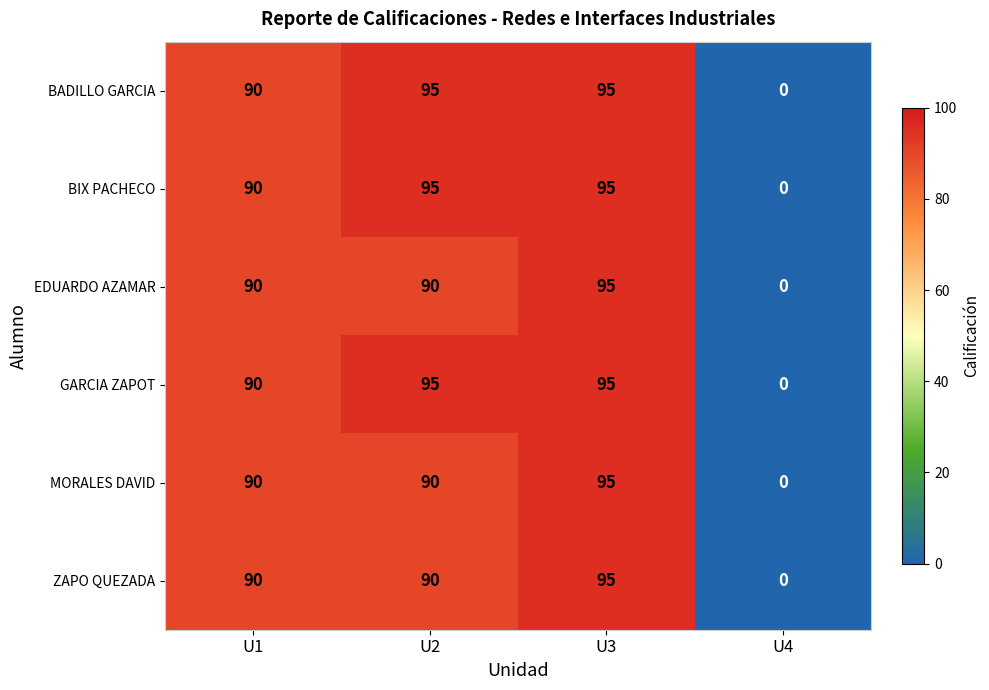

Reading left to right, transcribe all the data shown in this chart.

BADILLO GARCIA: 90	95	95	0
BIX PACHECO: 90	95	95	0
EDUARDO AZAMAR: 90	90	95	0
GARCIA ZAPOT: 90	95	95	0
MORALES DAVID: 90	90	95	0
ZAPO QUEZADA: 90	90	95	0